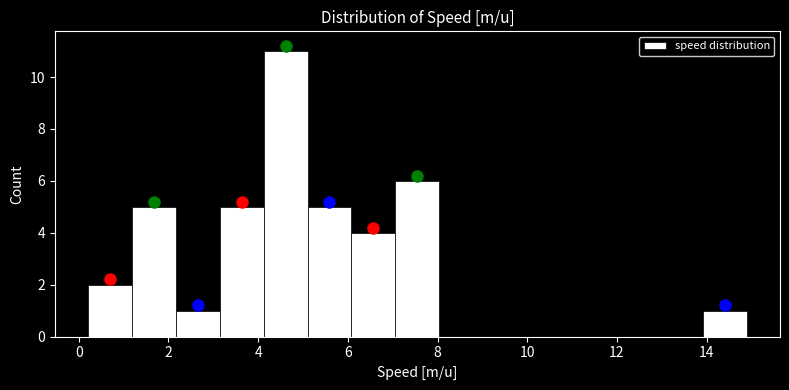

Reading left to right, transcribe this chart: for each bar, give the range it covers on the x-axis and its height. Neither the bar edges nor the heights are printed on the chart, so give them approximately, as read against the axes.

0.20 to 1.18: 2
1.18 to 2.16: 5
2.16 to 3.14: 1
3.14 to 4.12: 5
4.12 to 5.10: 11
5.10 to 6.08: 5
6.08 to 7.06: 4
7.06 to 8.04: 6
8.04 to 9.02: 0
9.02 to 10.00: 0
10.00 to 10.98: 0
10.98 to 11.96: 0
11.96 to 12.94: 0
12.94 to 13.92: 0
13.92 to 14.90: 1